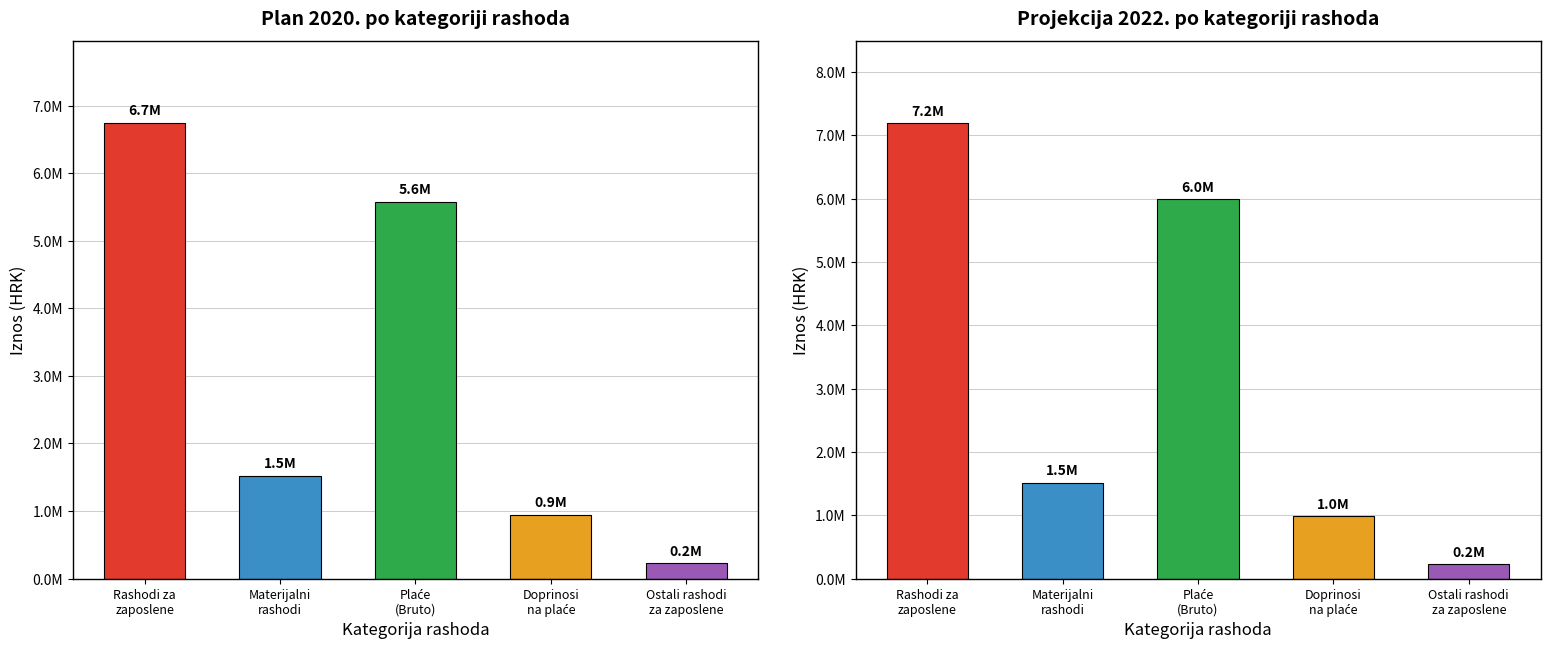

Is it true that Projekcija 2022. equals 1515960.0 at Materijalni rashodi?

True